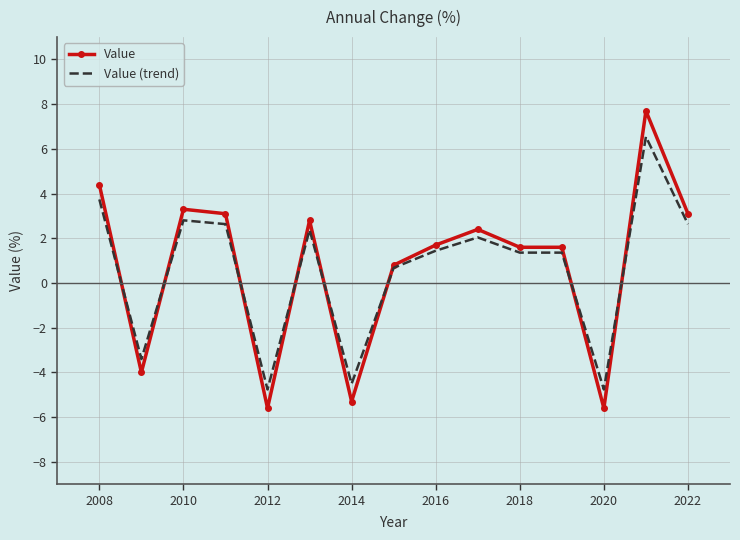

List the series in order of their peak value, highest first.

Value, Value (trend)